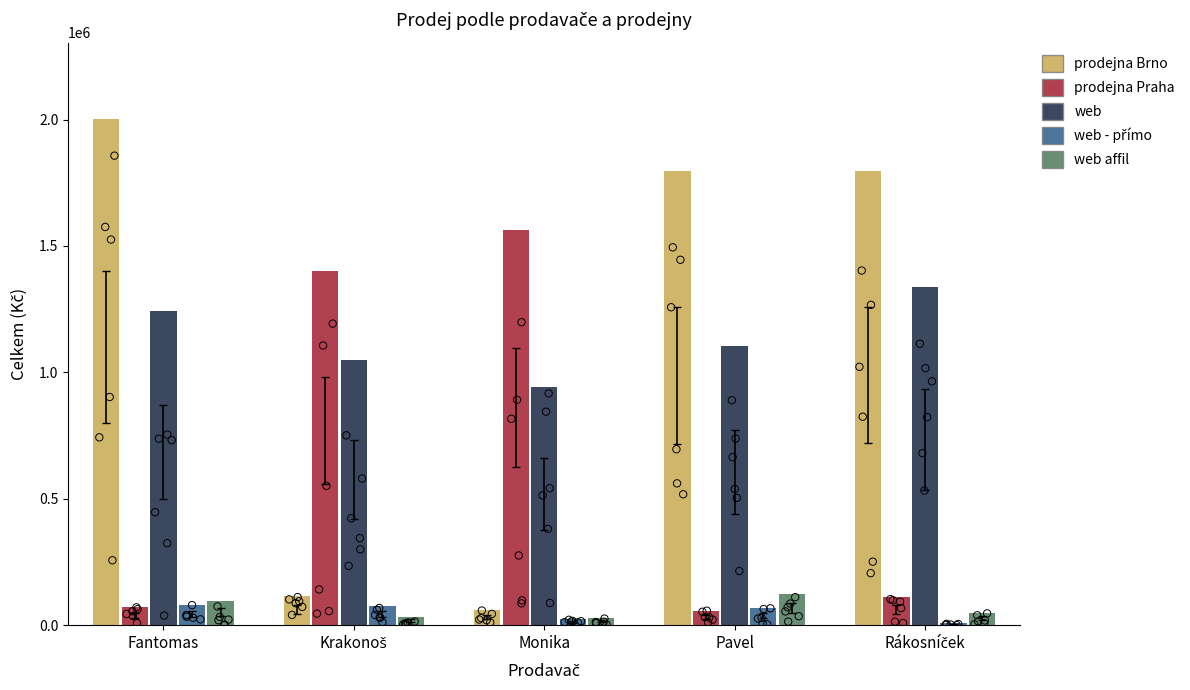

Which series reaches the minimum Y coordinate?

web - přímo